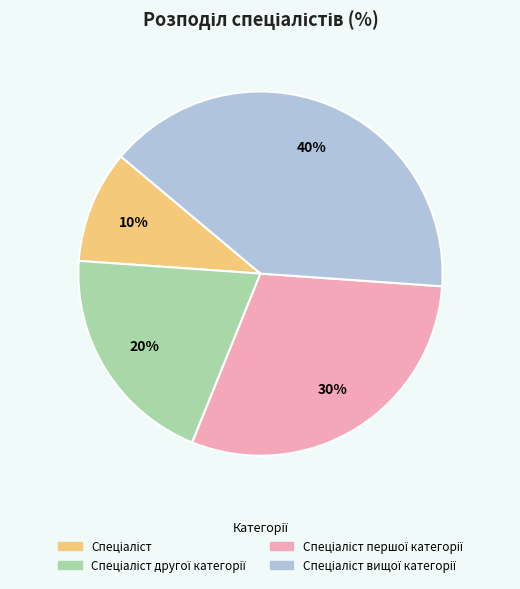

To the nearest percent, what is the difference between the largest and smallest slice percentages?

30%